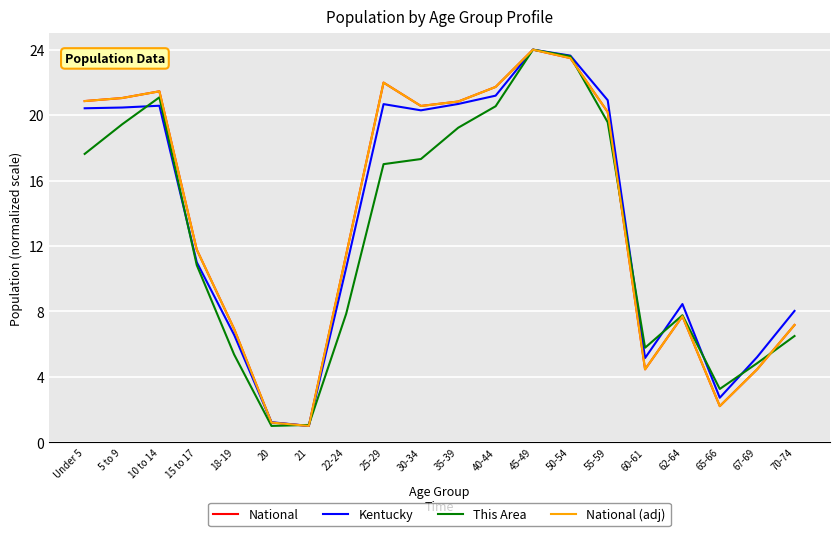

What is the difference between the National (adj) values at 22-24 and 65-66?

9.3